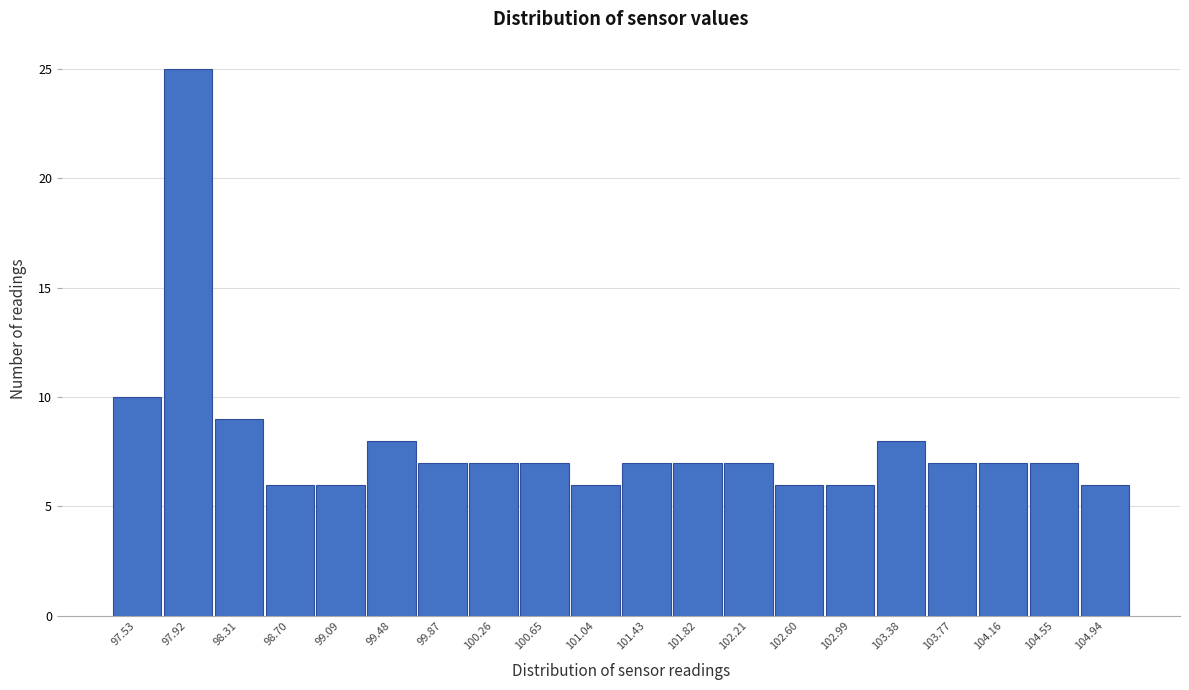

Reading left to right, what are all the values shown in this chart?

10	25	9	6	6	8	7	7	7	6	7	7	7	6	6	8	7	7	7	6